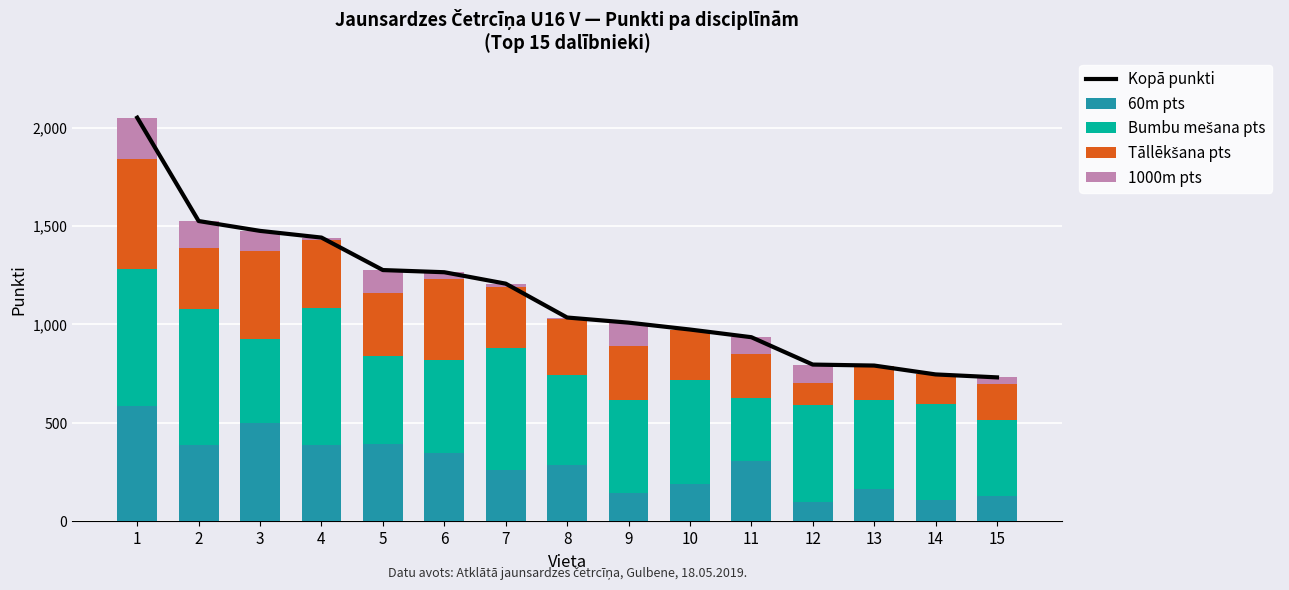

The Bumbu mešana pts series shows 1035 at 1. True or false?

False